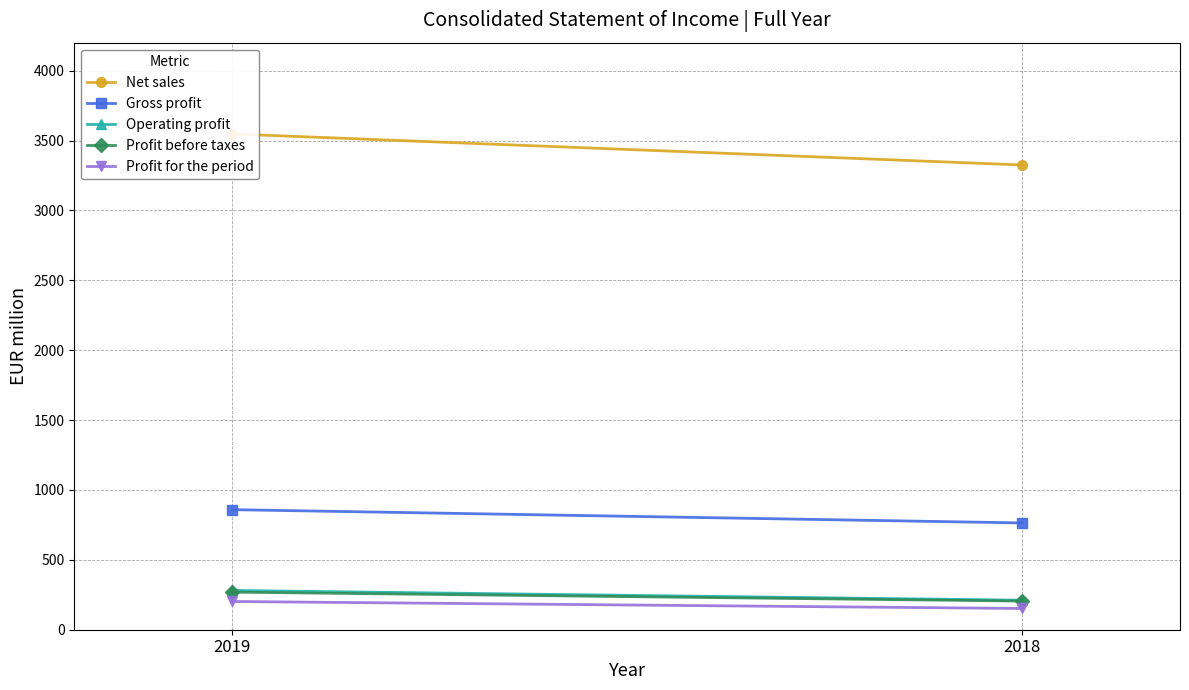

What is the average value of the Profit for the period series?

177